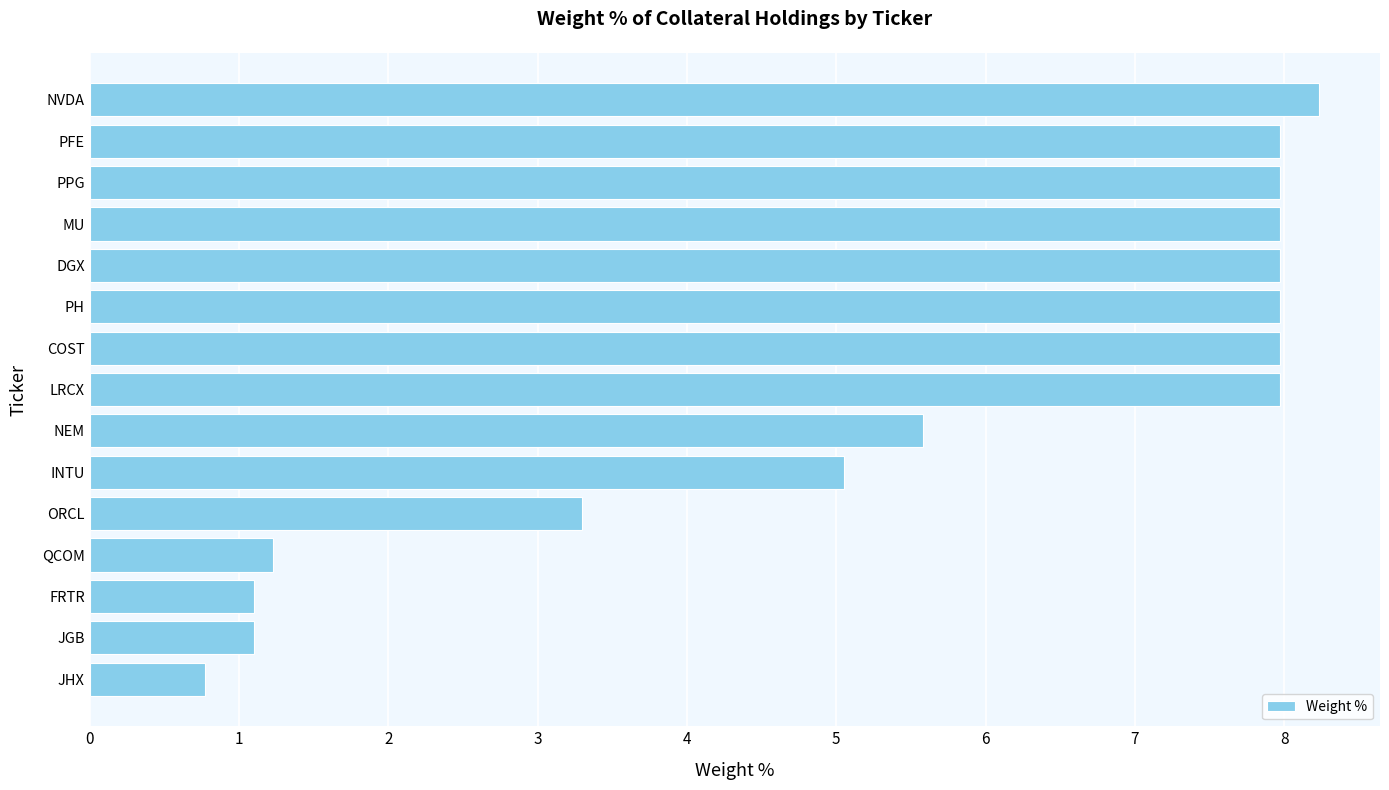

Read the value at MU.

8.0